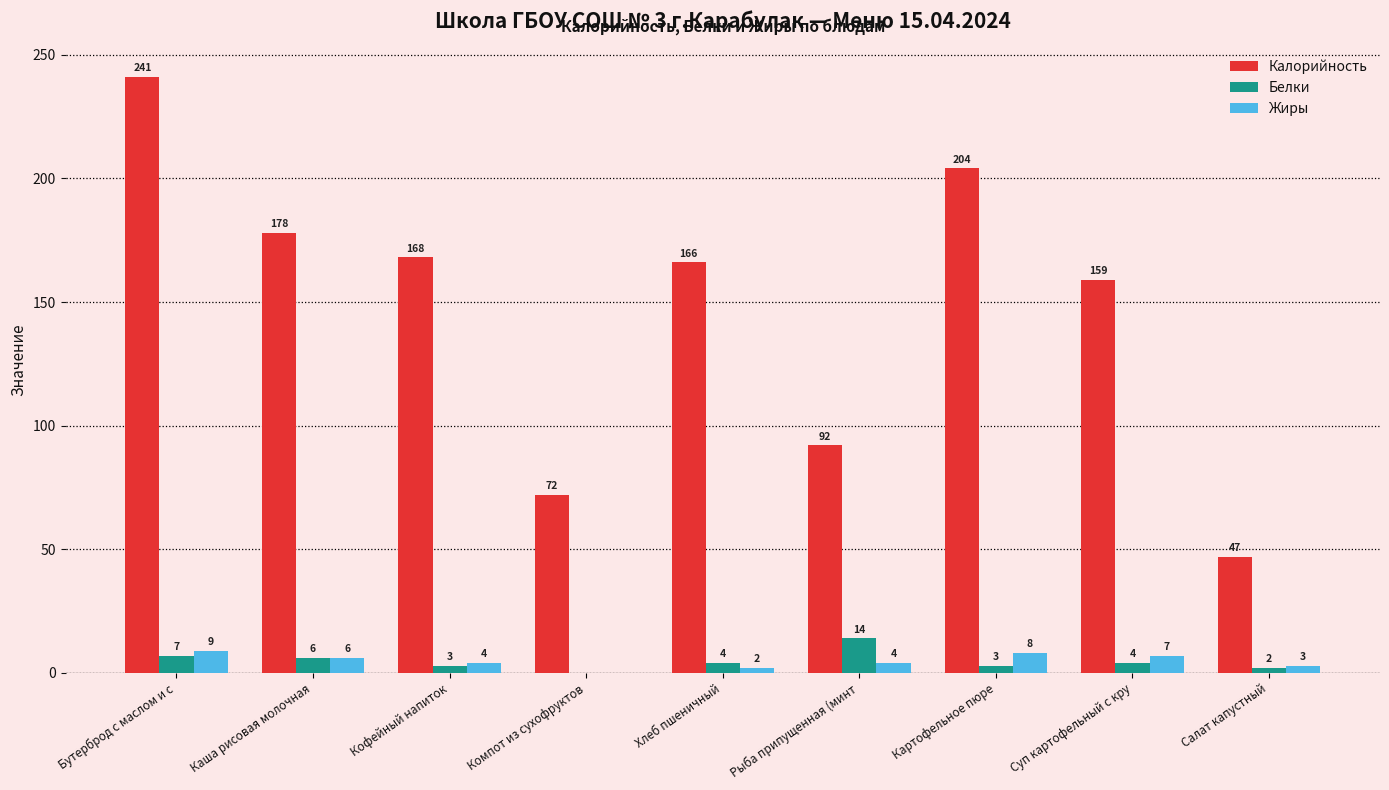

What is the approximate value of Жиры at Салат капустный?

3